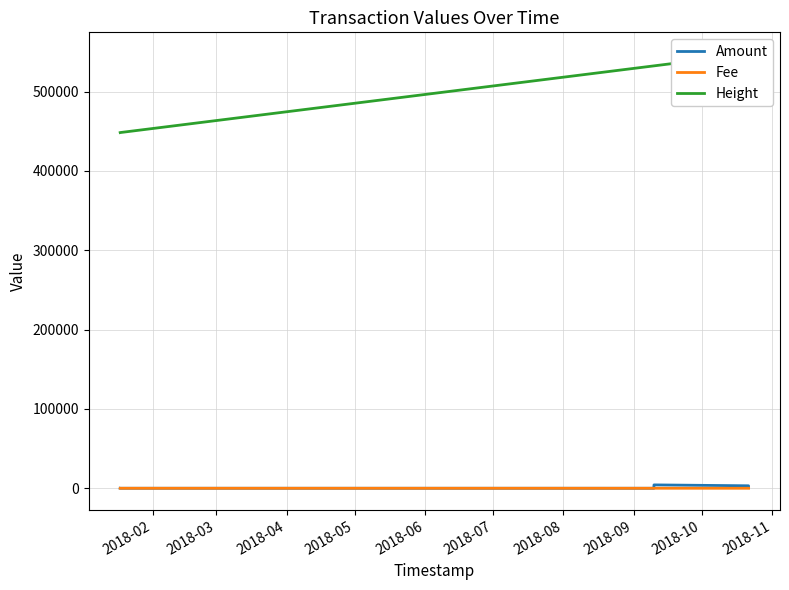

What is the maximum value for Height?

547450.0